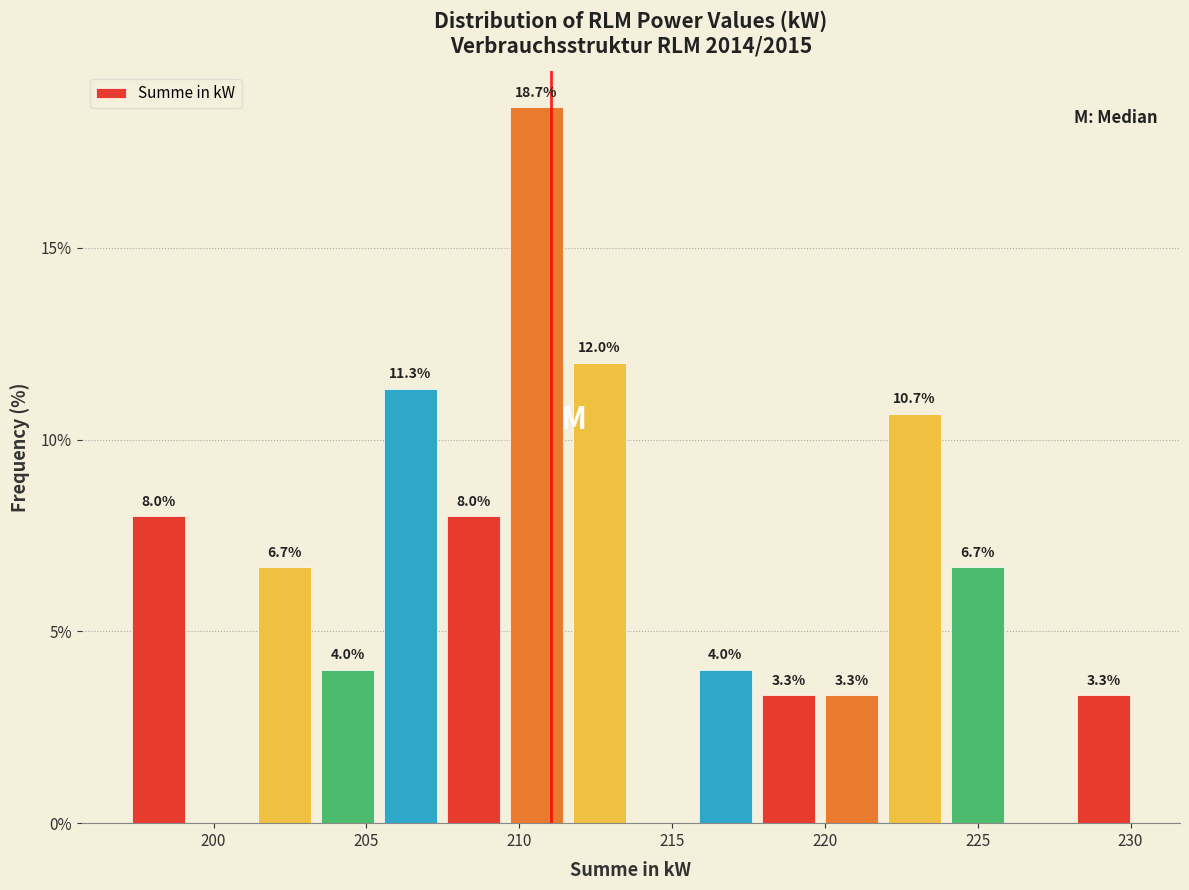

Over which range of the x-axis is the bar tallest?

209.5 to 211.5